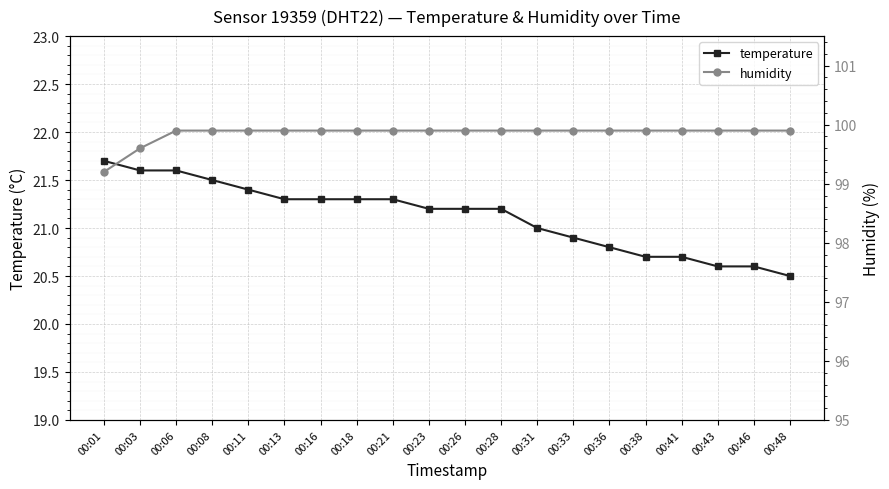

How many distinct data groups are displayed?

2